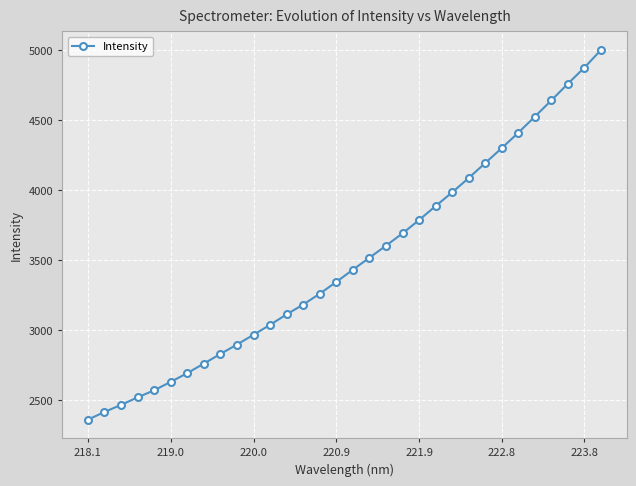

What is the sum of all values?

111772.4